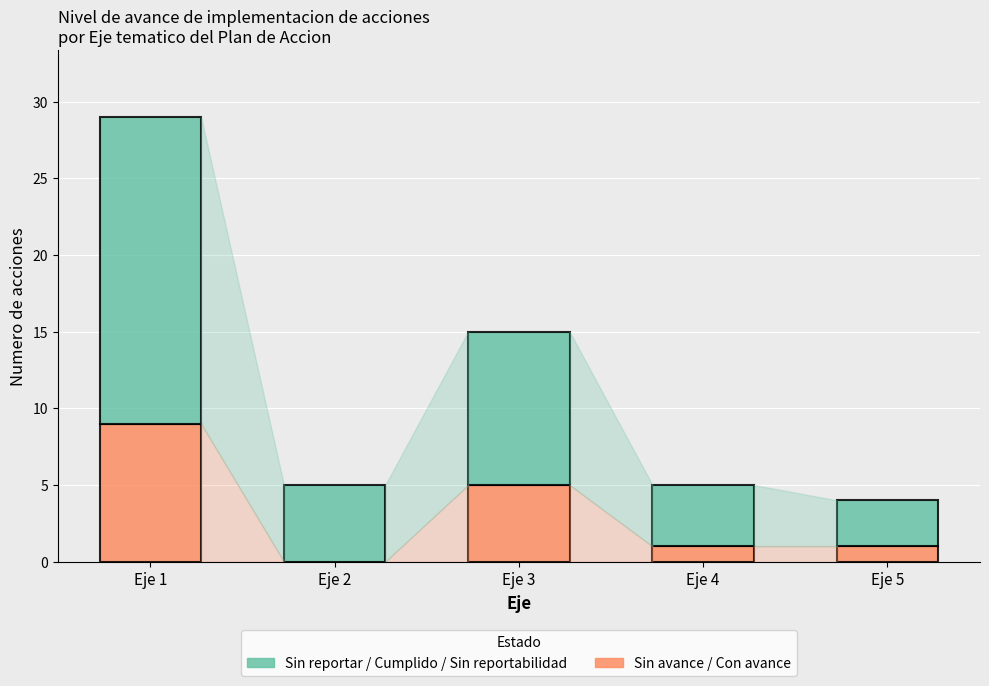

At which category is the sum across all series the highest?

Eje 1